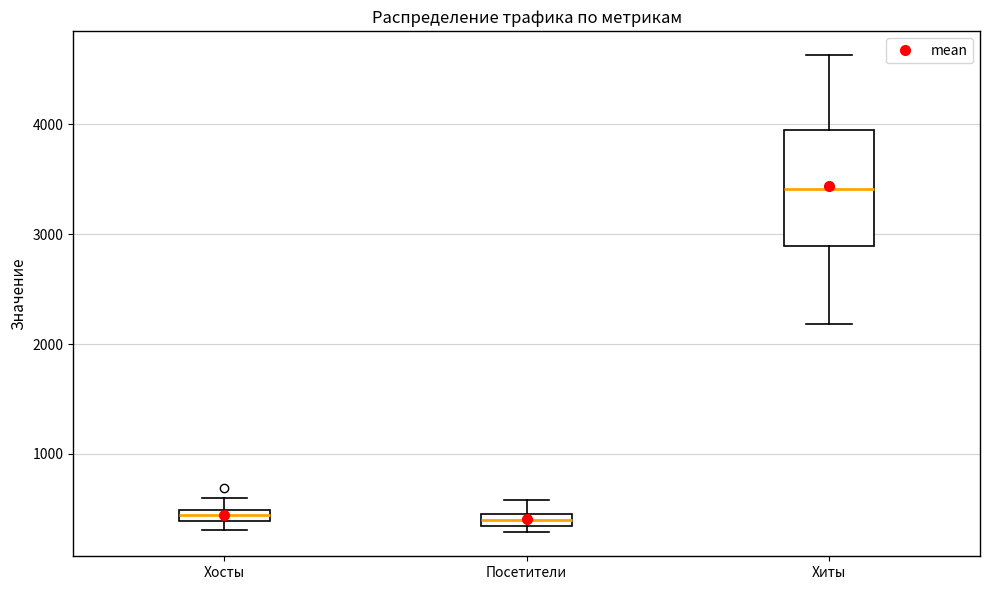

Which box is the tallest, from its lower edge to its upper edge?

Хиты